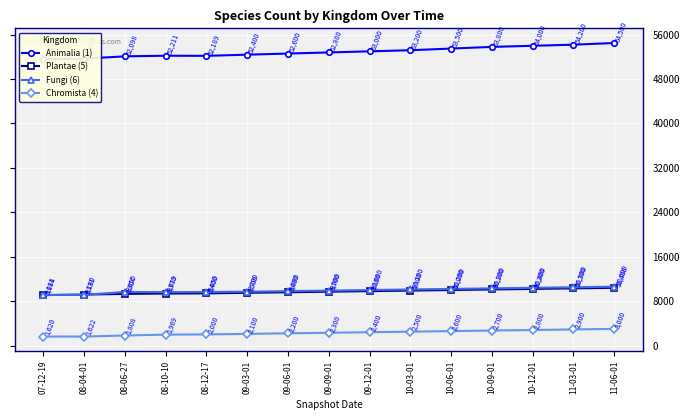

At which label is Animalia (1) closest to 53038?

09-12-01